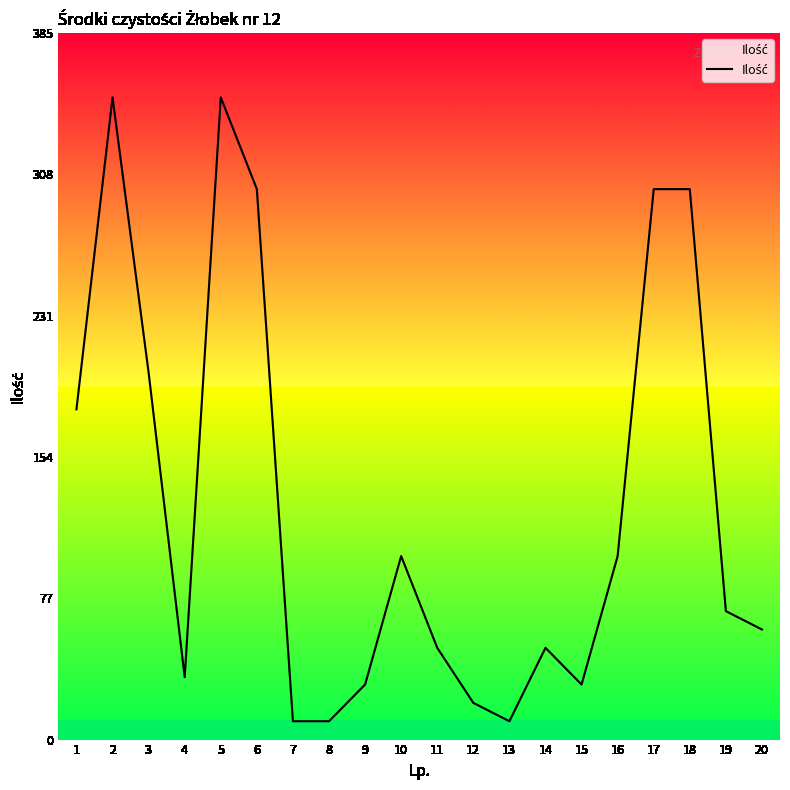

Is it true that the value at 19 is 43?

False